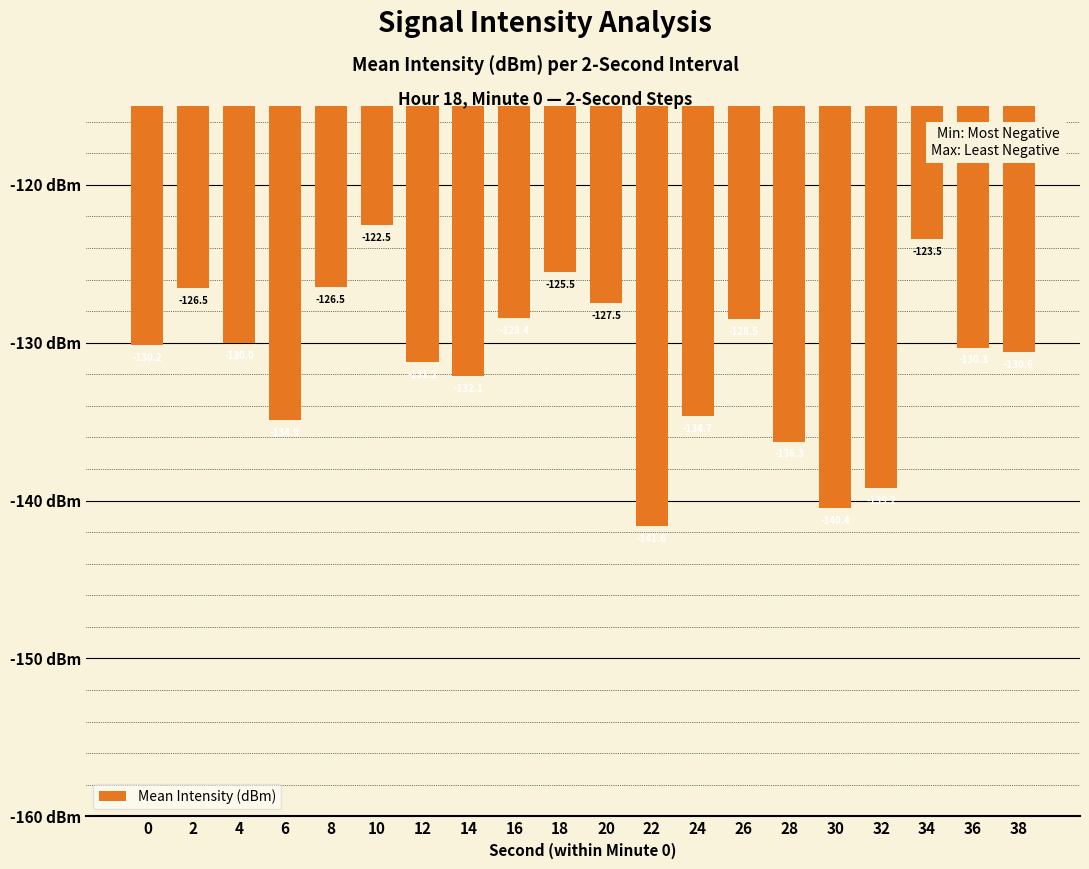

What is the greatest value displayed?

-122.5